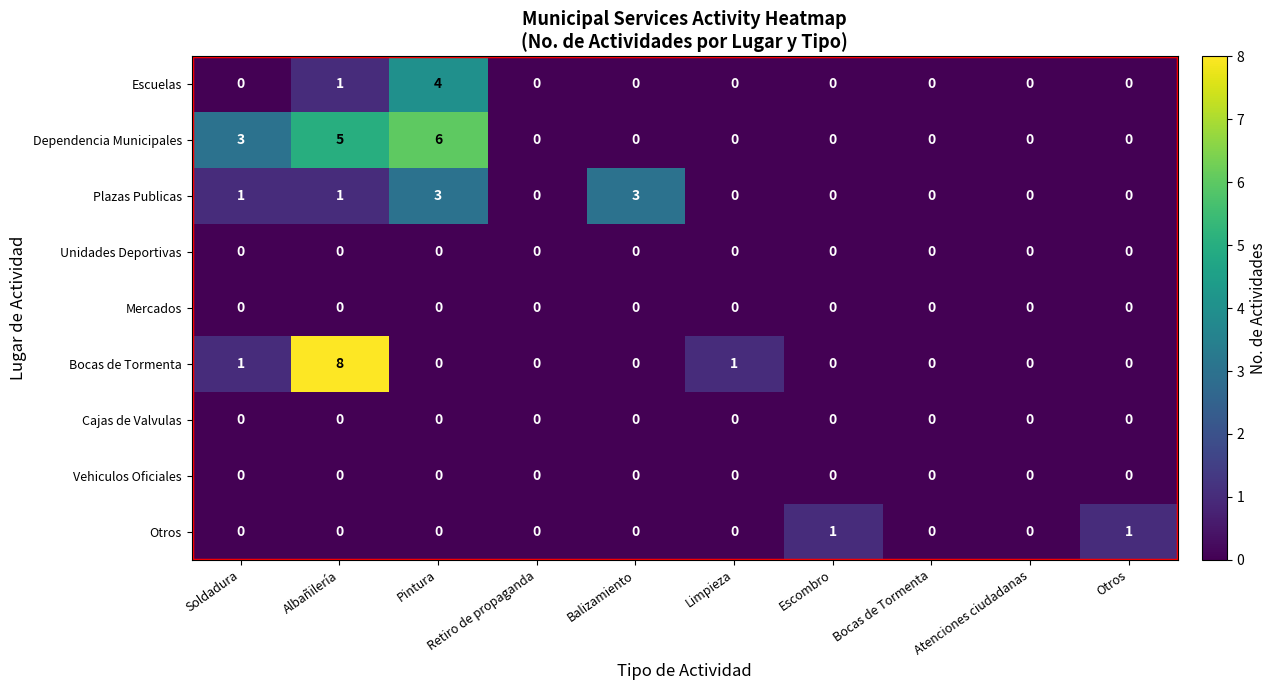

True or false: Dependencia Municipales has a value of 0 at Atenciones ciudadanas.

True